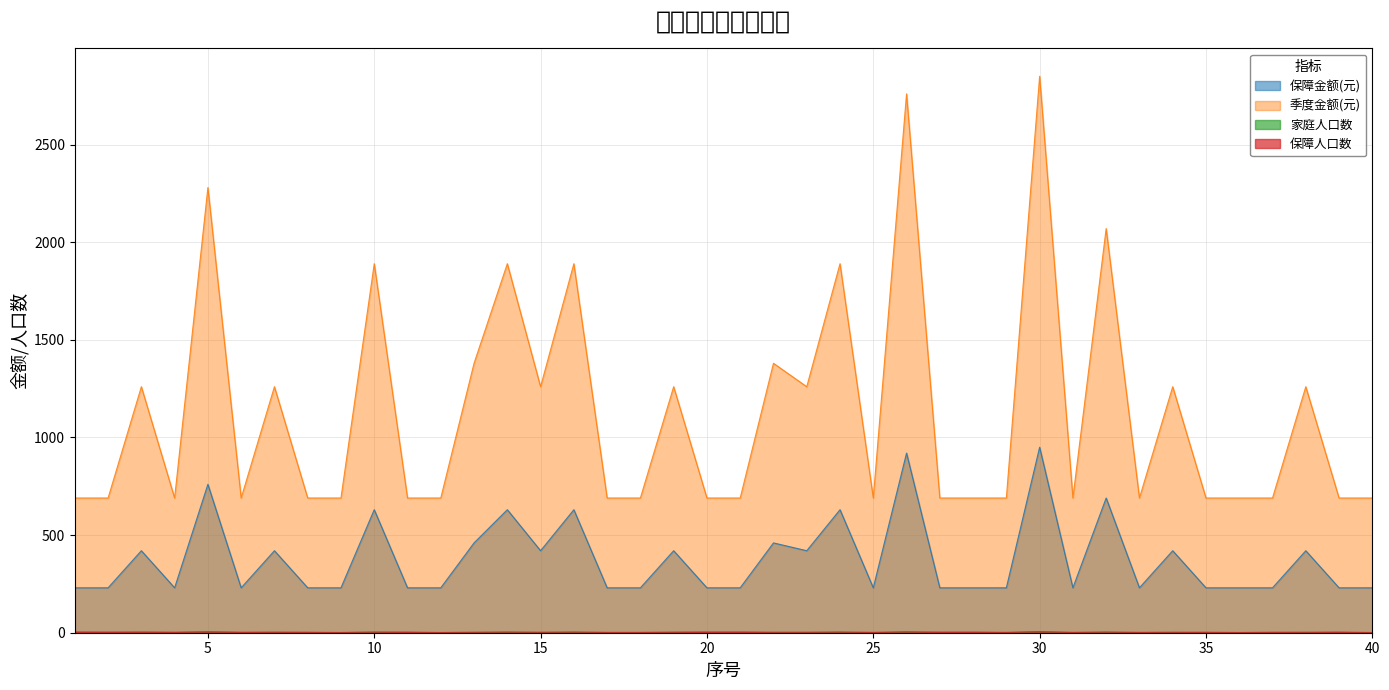

True or false: 季度金额(元) and 家庭人口数 intersect in this chart.

False